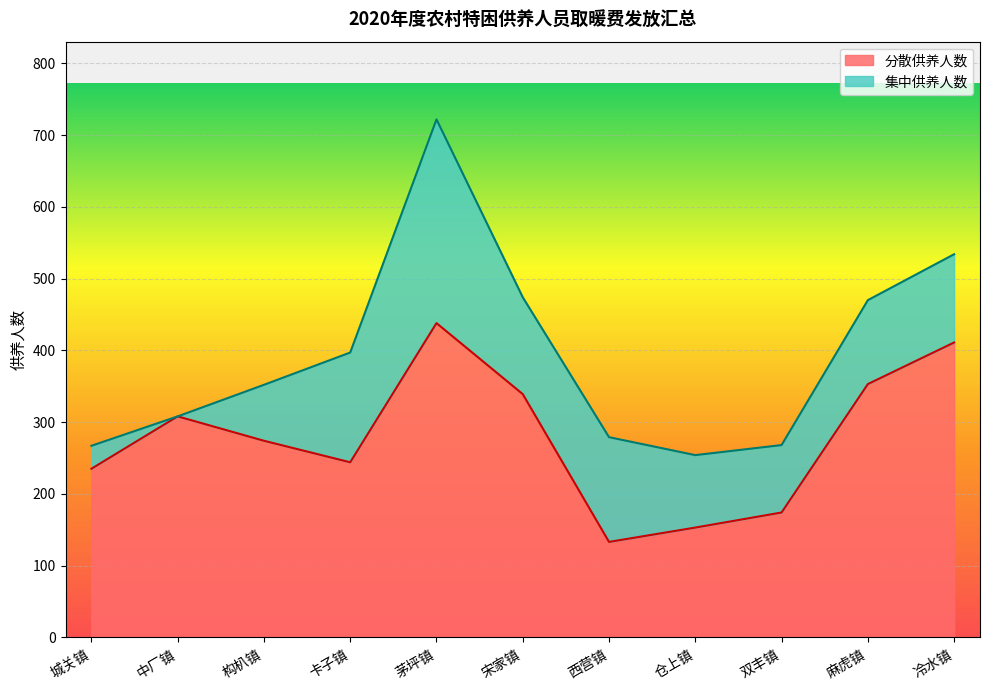

Between 城关镇 and 麻虎镇, which is larger?

麻虎镇